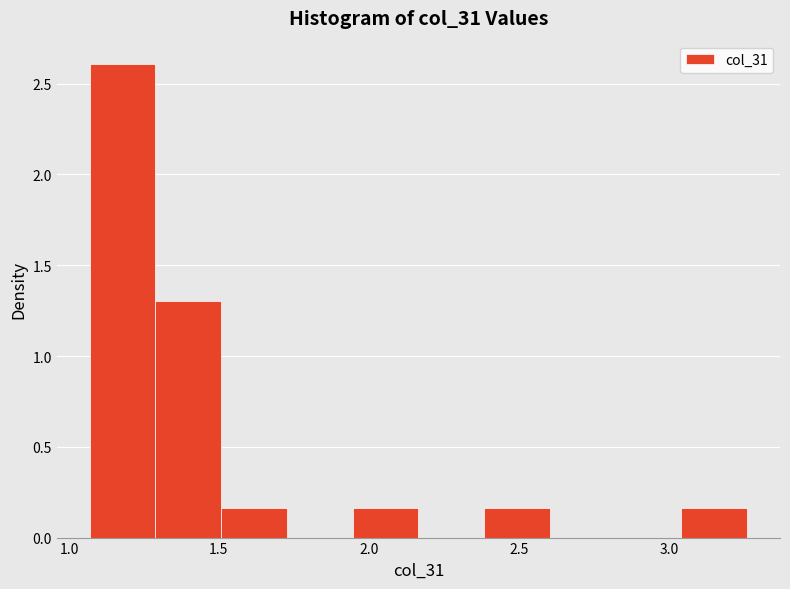

Reading left to right, transcribe this chart: for each bar, give the range it covers on the x-axis and its height. Neither the bar edges nor the heights are printed on the chart, so give them approximately, as read against the axes.

1.05 to 1.30: 2.60
1.30 to 1.50: 1.30
1.50 to 1.75: 0.15
1.75 to 1.95: 0
1.95 to 2.15: 0.15
2.15 to 2.40: 0
2.40 to 2.60: 0.15
2.60 to 2.80: 0
2.80 to 3.05: 0
3.05 to 3.25: 0.15